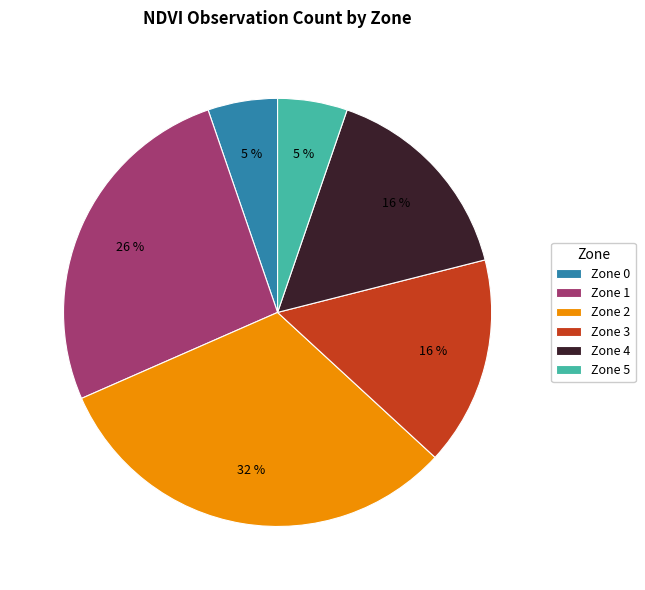

The Zone 5 slice represents 5% of the pie. True or false?

True